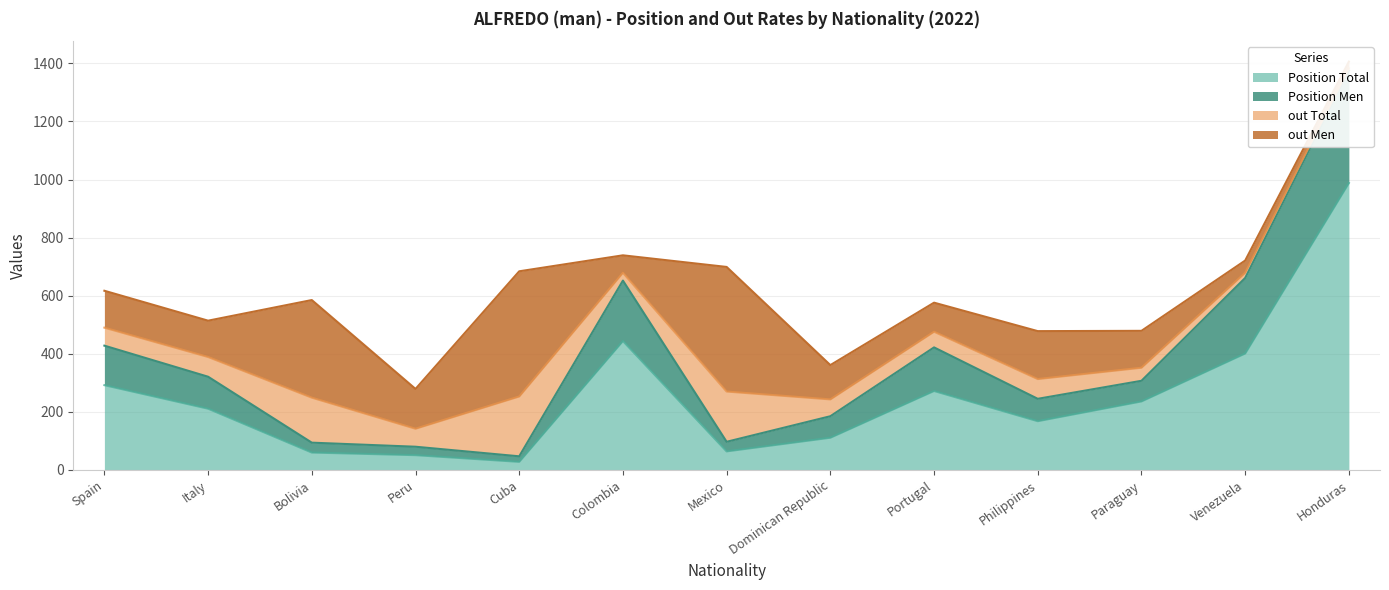

What is the difference between the Position Total values at Bolivia and Cuba?

32